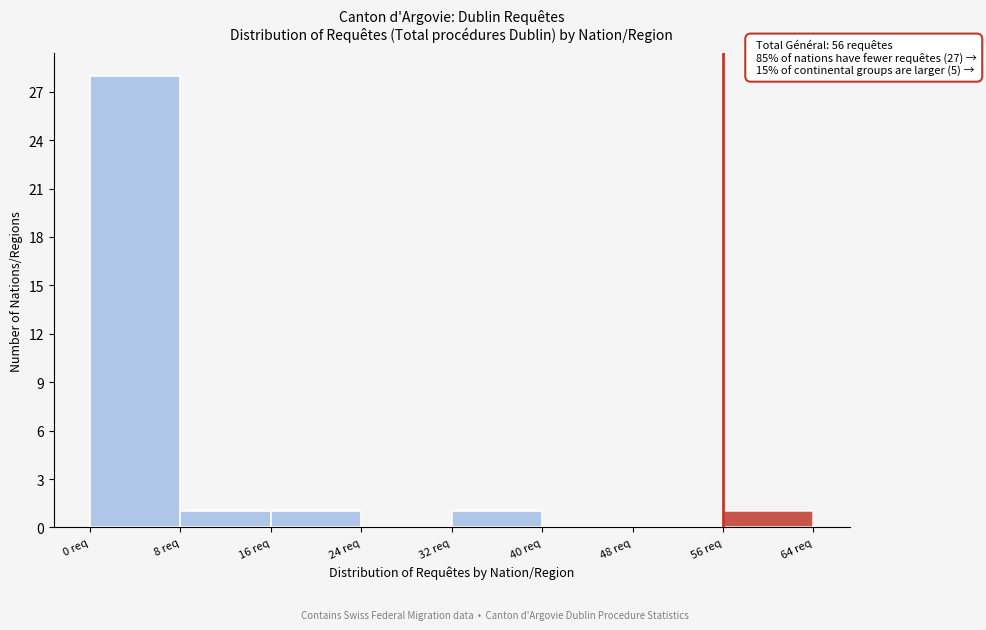

Which range on the x-axis has the tallest bar?

0 to 8